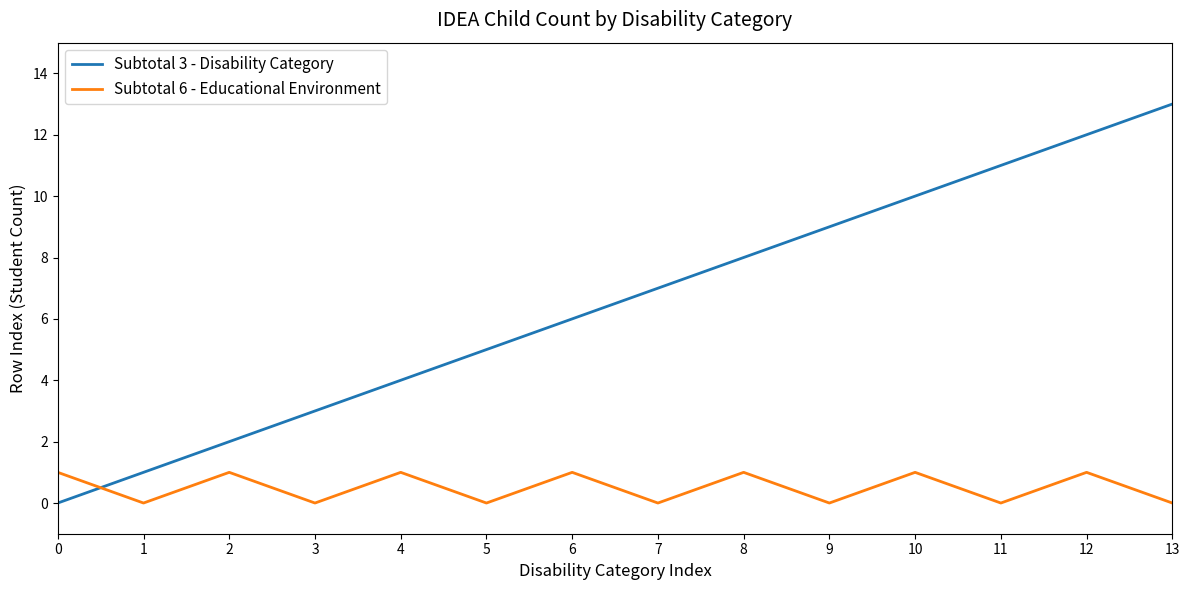

Is the value of Subtotal 3 - Disability Category at 10 greater than the value of Subtotal 6 - Educational Environment at 4?

Yes